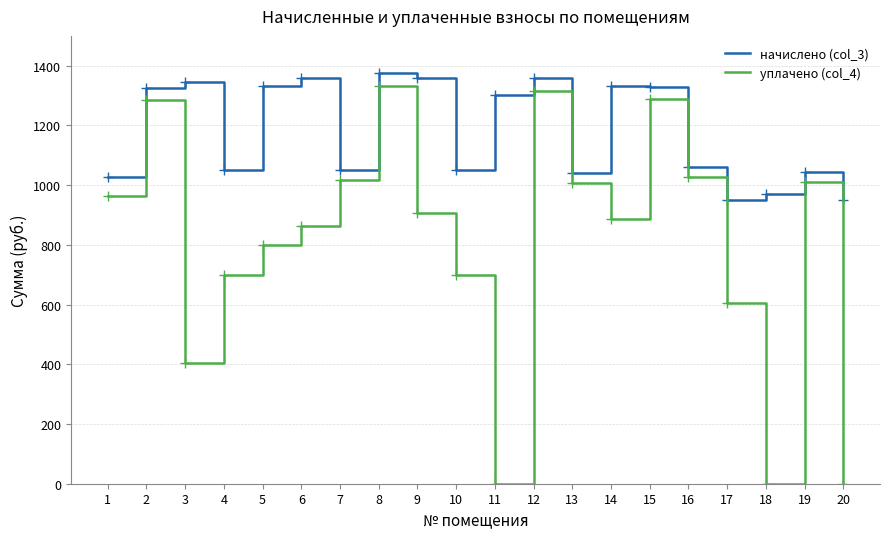

What is the total value across all series at 16?

2090.0